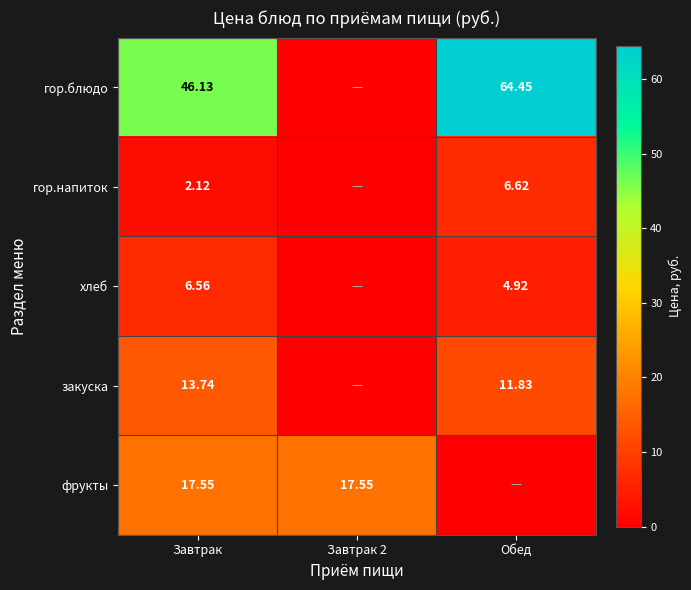

Rank the series by their maximum value, from highest to lowest.

гор.блюдо, фрукты, закуска, гор.напиток, хлеб